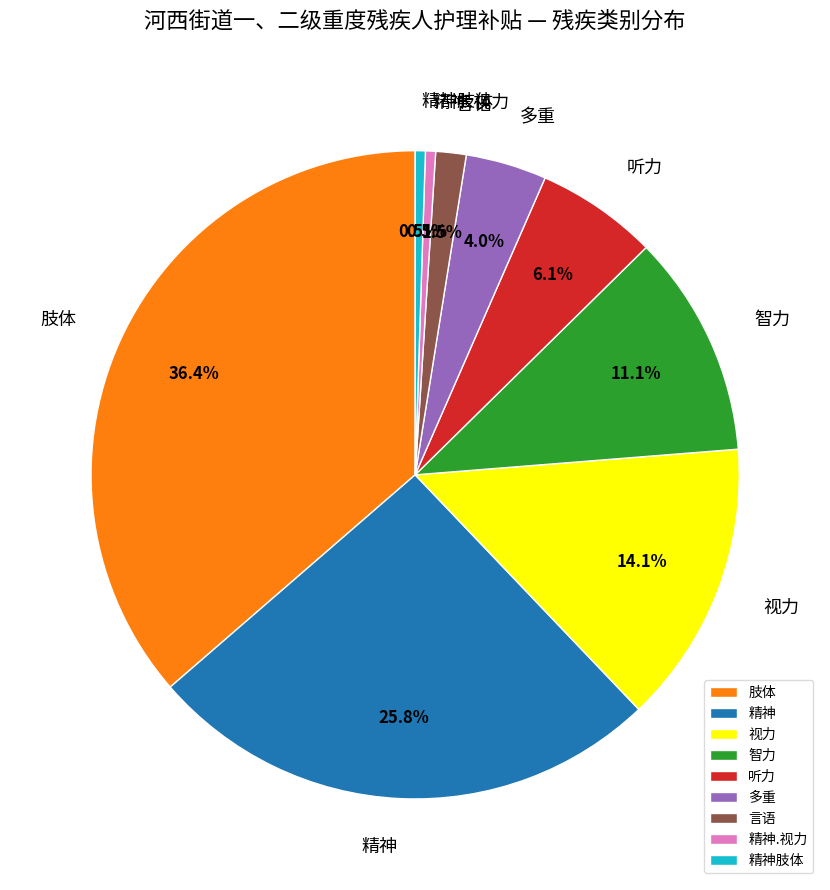

Is 言语 the majority of the pie?

No